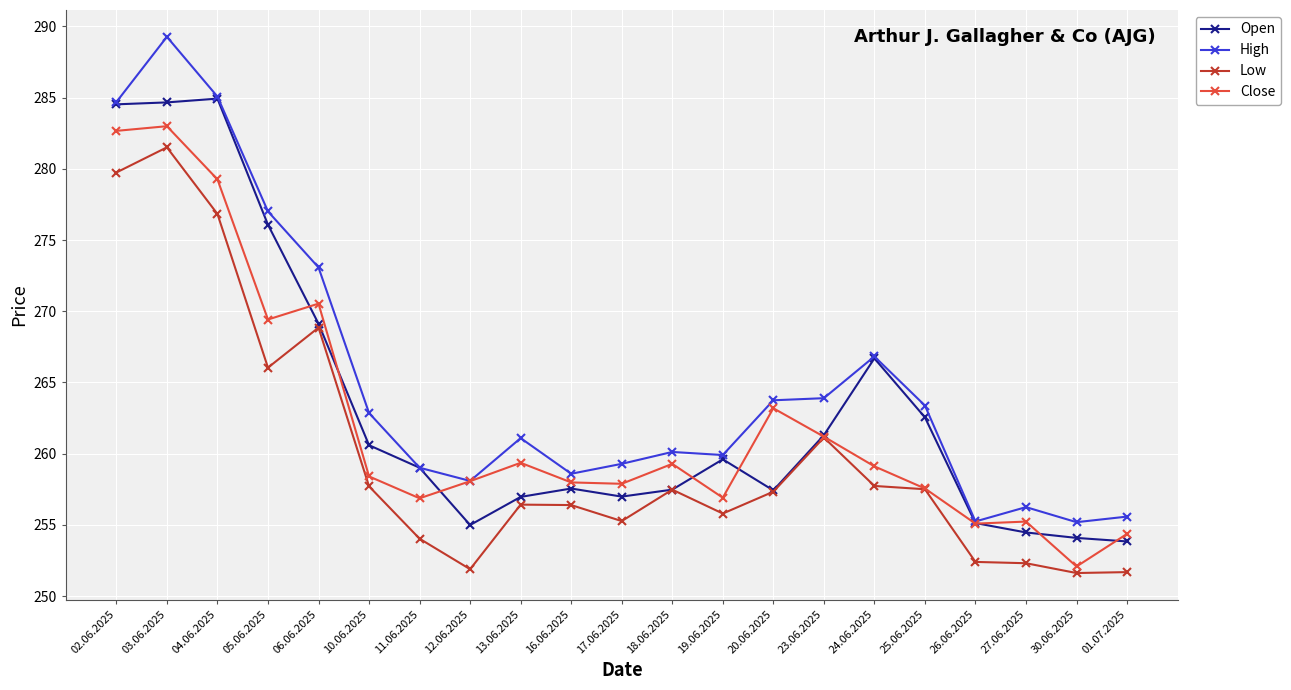

How many distinct data groups are displayed?

4